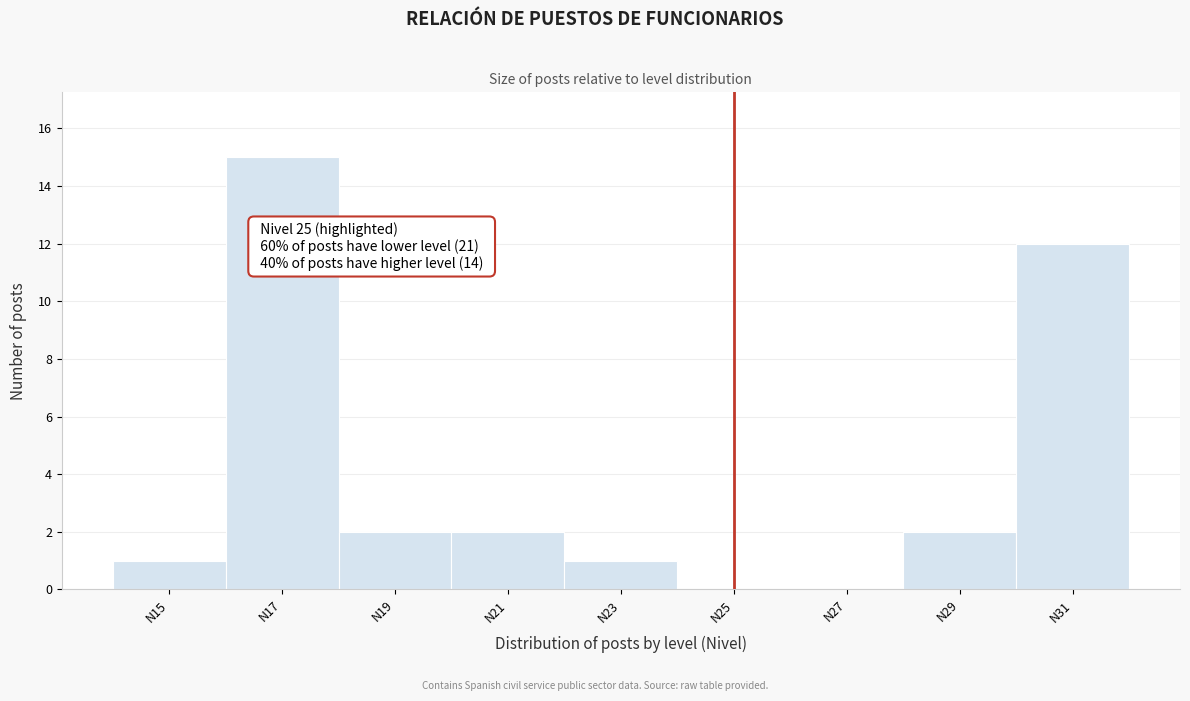

Which range on the x-axis has the tallest bar?

16 to 18